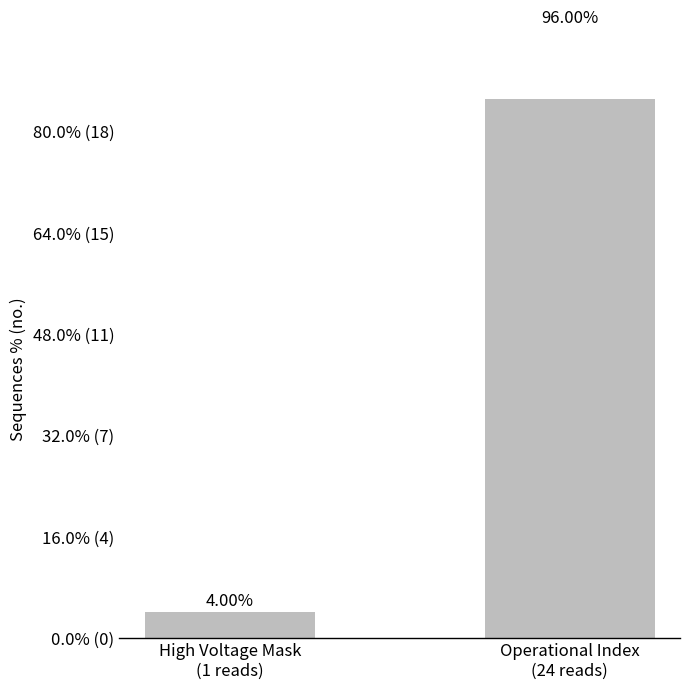

List the labels in order of value, largest first.

Operational Index
(24 reads), High Voltage Mask
(1 reads)